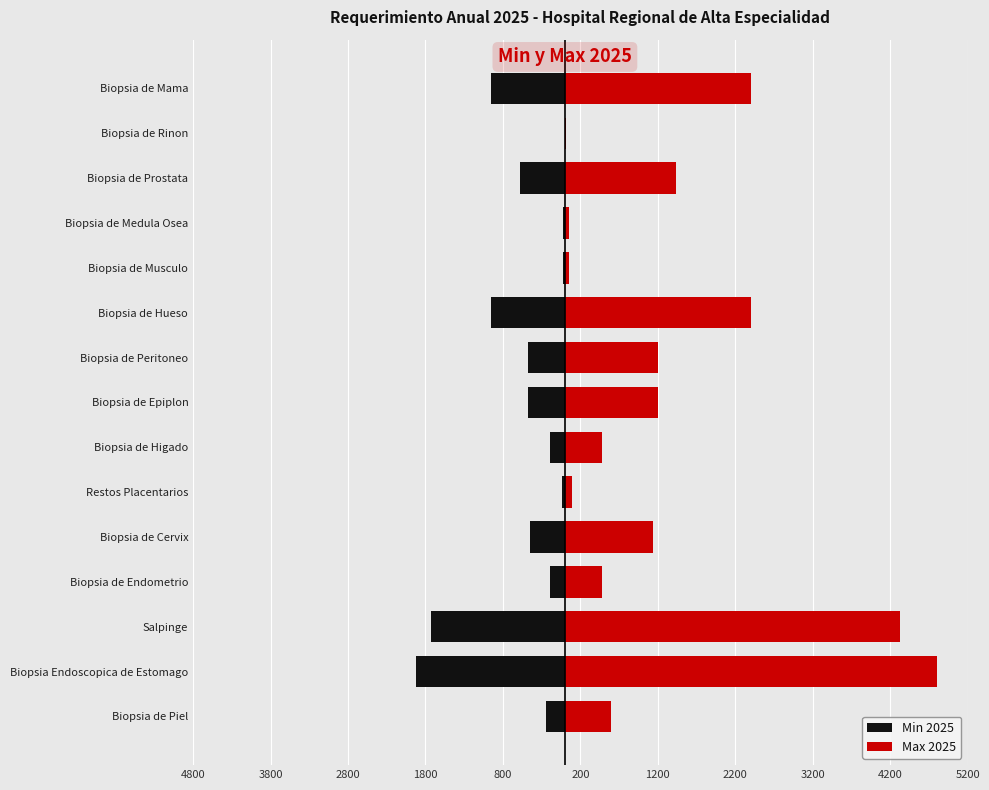

Are the bars horizontal?

Yes